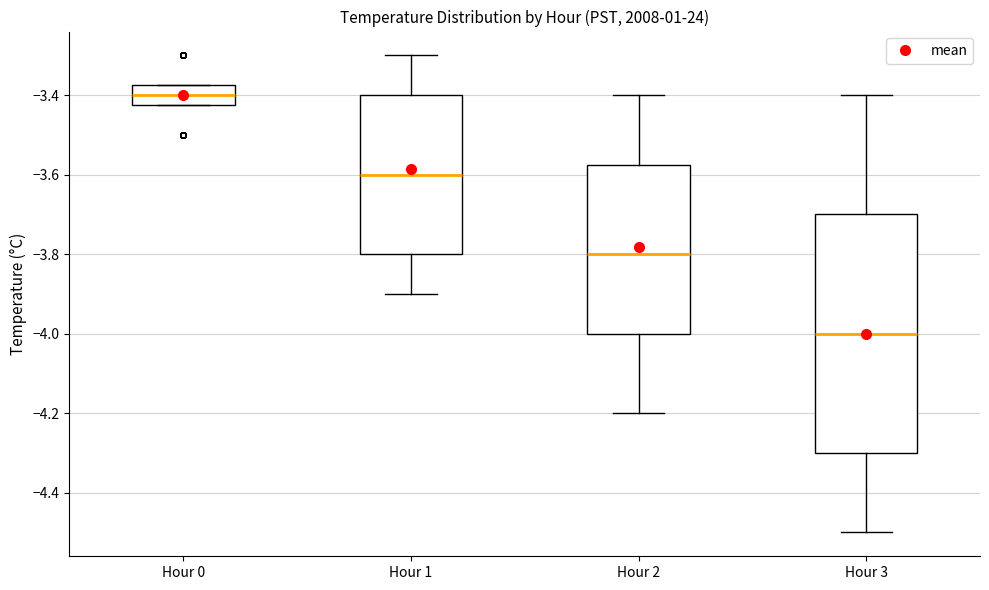

Comparing the boxes themselves (not the whiskers), which one is the tallest?

Hour 3